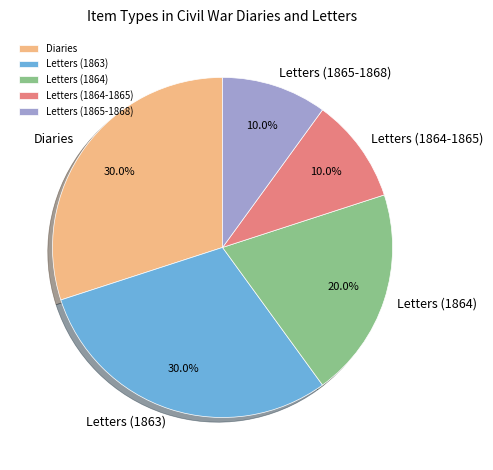

What portion of the pie excludes Letters (1864-1865)?

90.0%